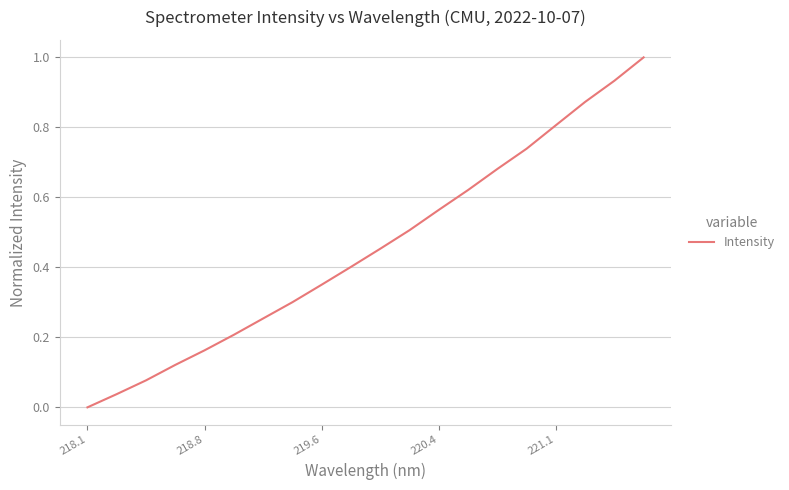

What is the difference between the maximum and minimum values?

1.0